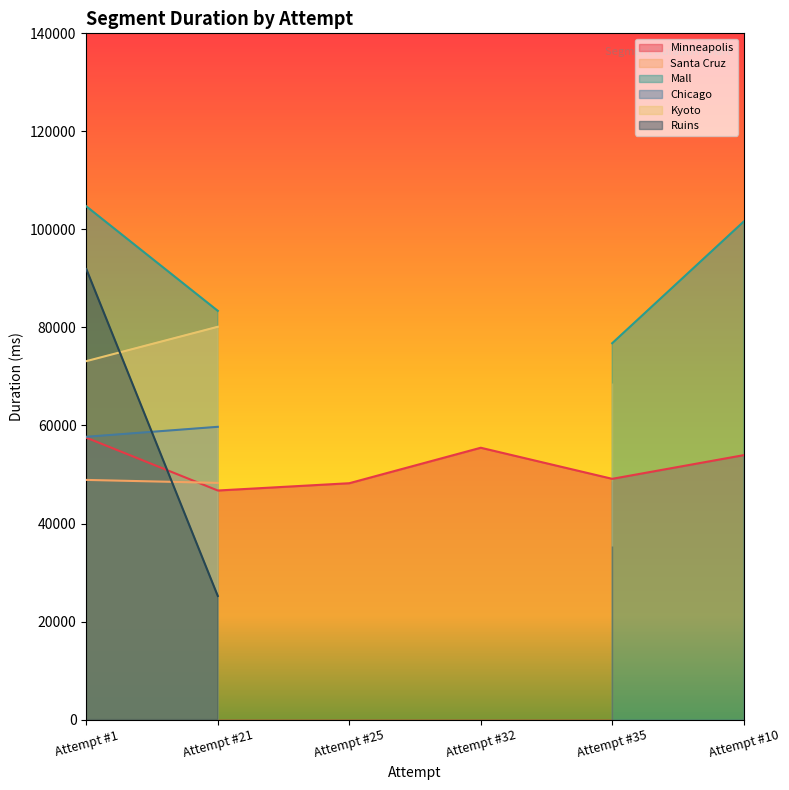

At which category is the sum across all series the highest?

Attempt #1